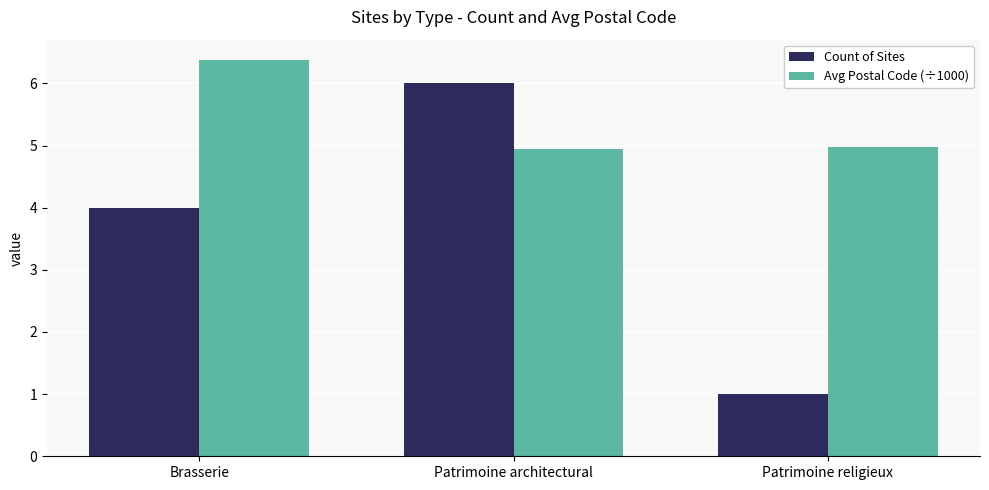

What is the approximate value of Avg Postal Code (÷1000) at Patrimoine architectural?

4.9